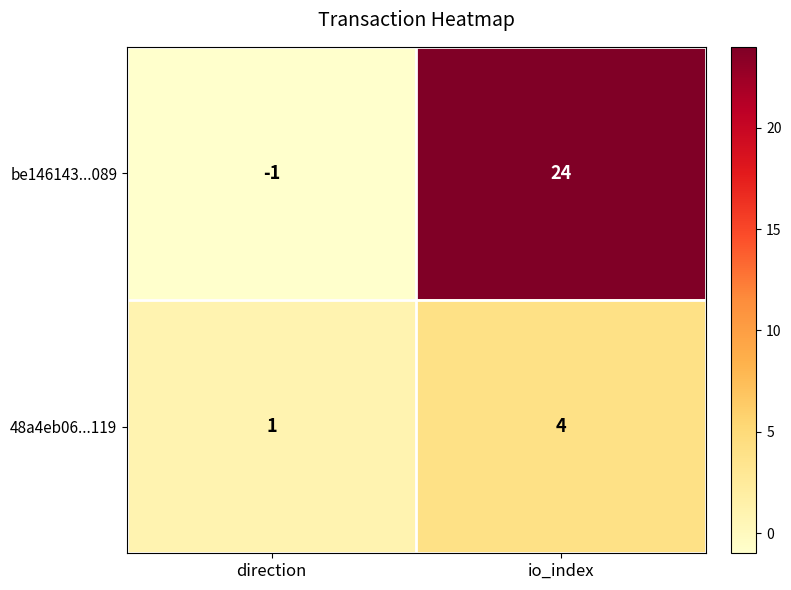

Which series has the largest range (max minus min)?

be146143...089